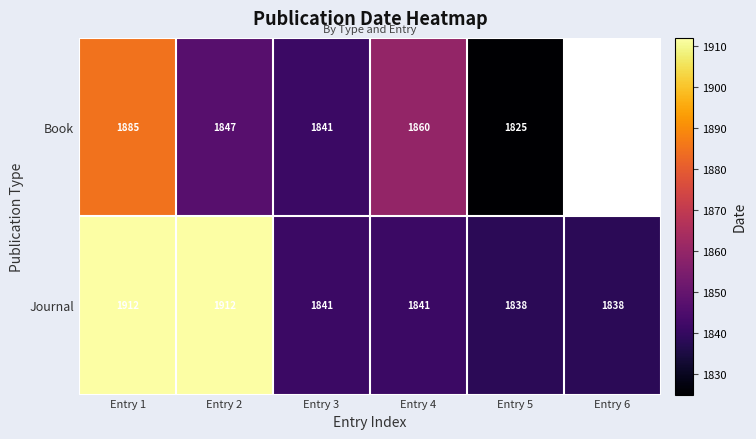

The value of Journal at Entry 5 is 3169. True or false?

False